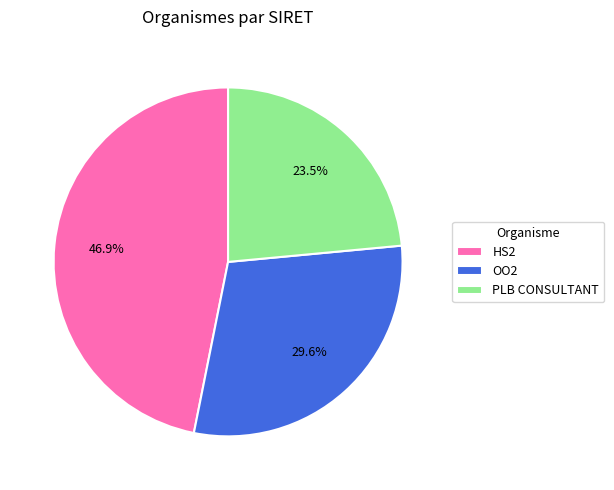

What is the ratio of the value at HS2 to the value at PLB CONSULTANT?

2.0